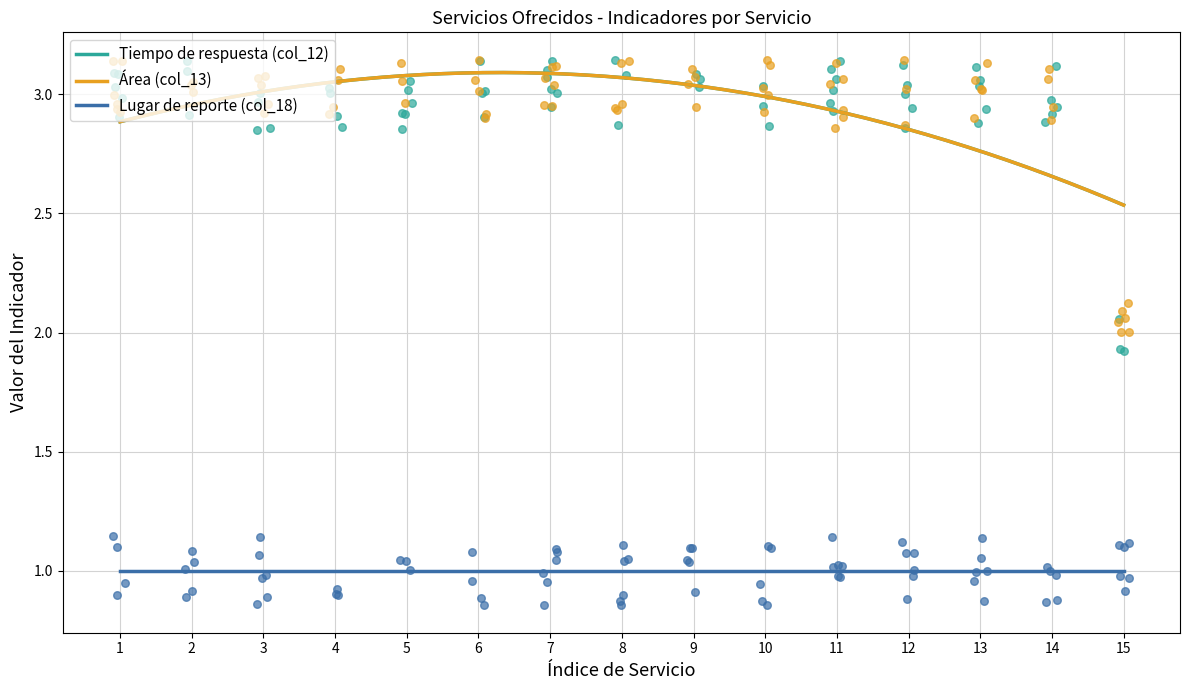

Which series reaches the minimum Y coordinate?

Lugar de reporte (col_18)